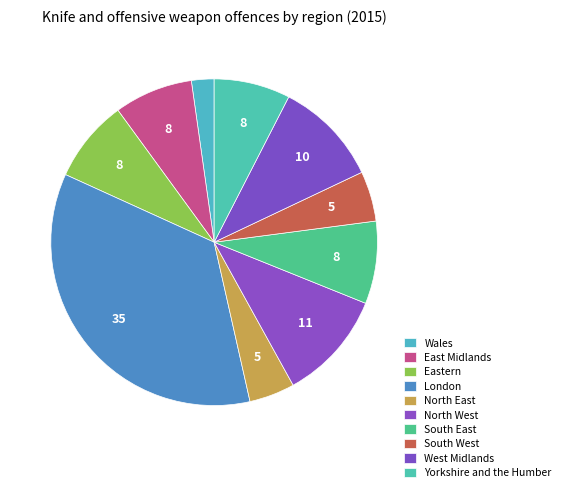

What is the largest slice in the pie chart?

London